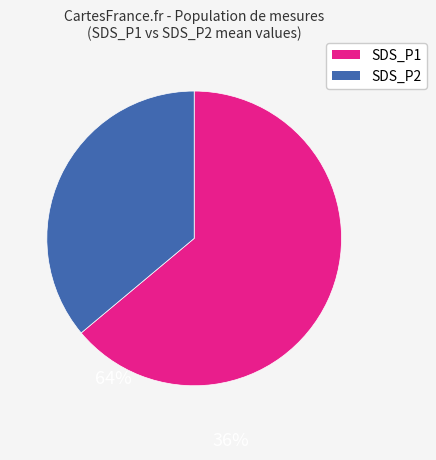

Approximately how many times larger is the value at SDS_P2 compared to SDS_P1?

0.6